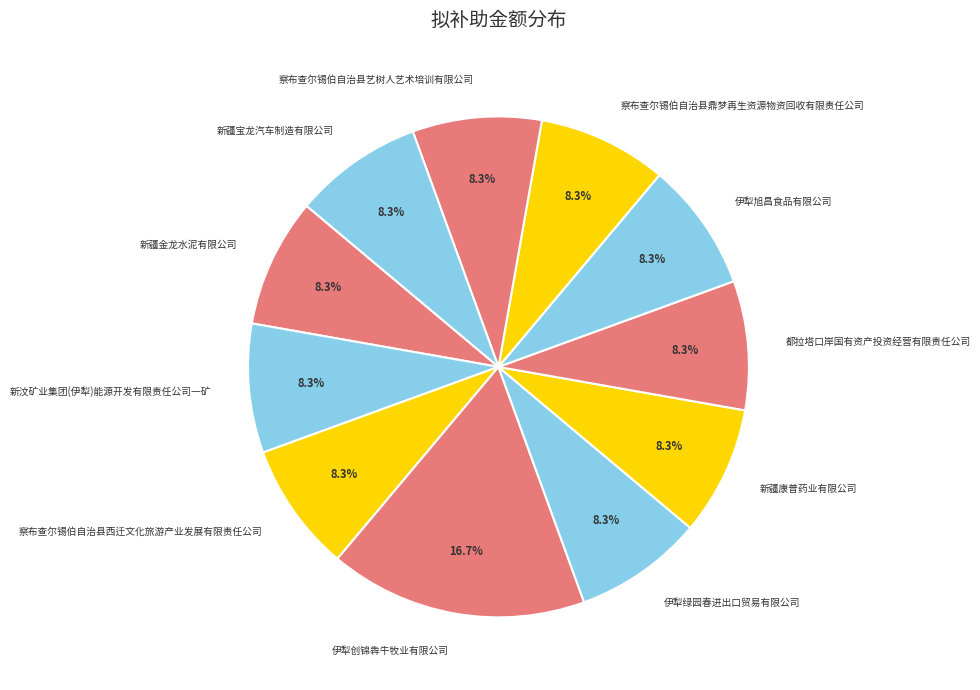

To the nearest percent, what is the combined percentage of 察布查尔锡伯自治县西迁文化旅游产业发展有限责任公司 and 新疆金龙水泥有限公司?

17%